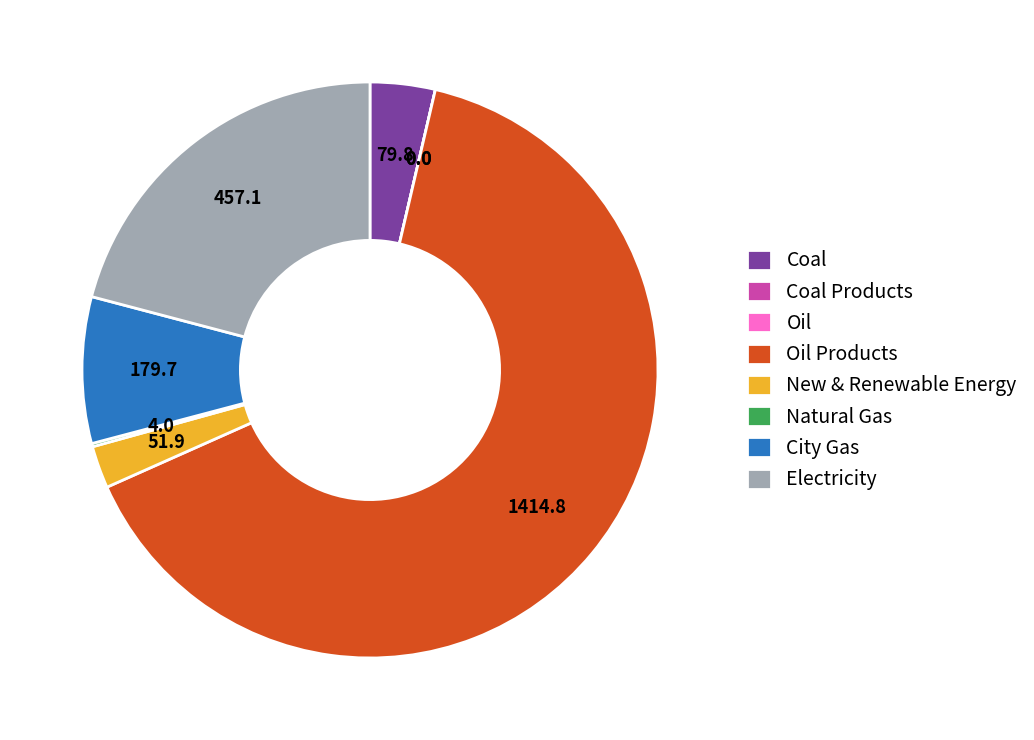

The City Gas slice represents 1% of the pie. True or false?

False